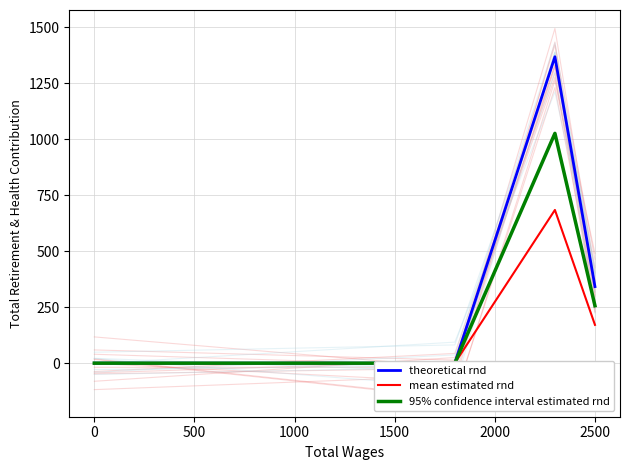

True or false: 95% confidence interval estimated rnd and theoretical rnd cross at least once.

False